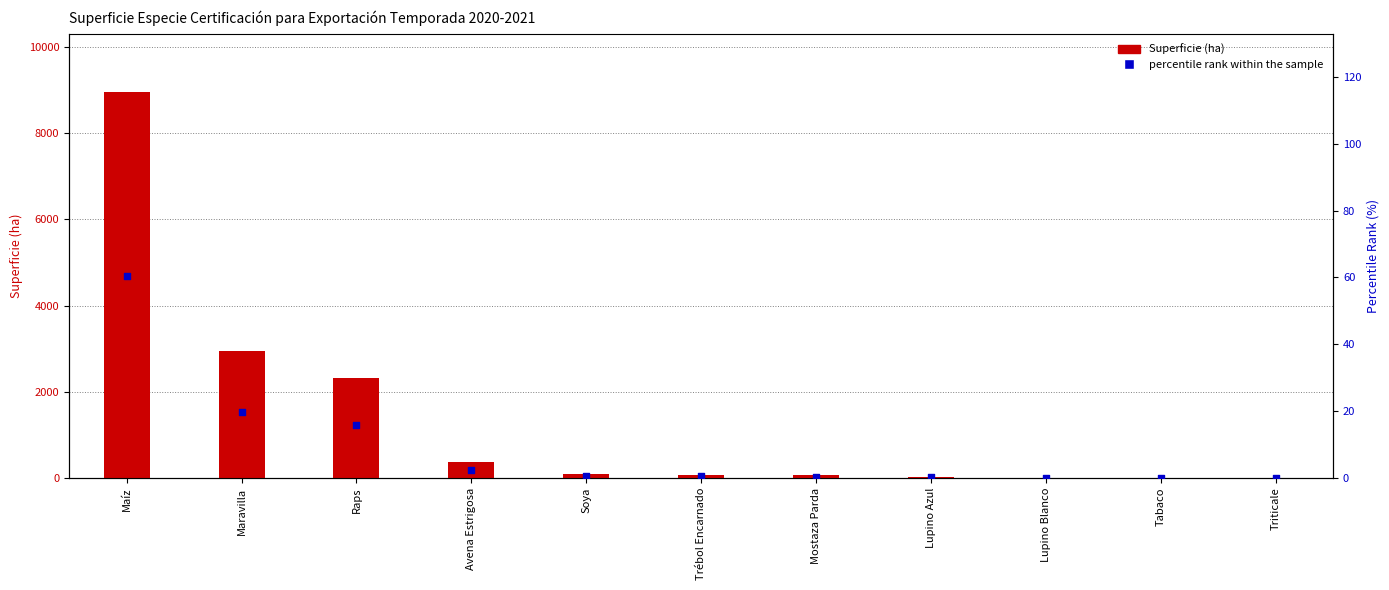

Which series has the largest Y range (max minus min)?

Superficie (ha)